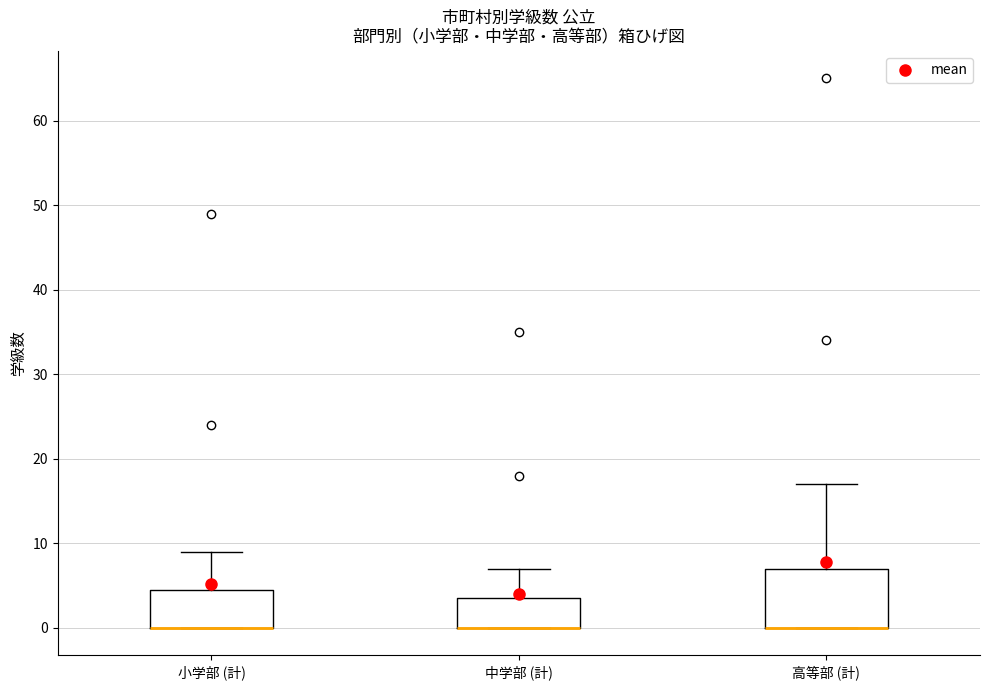

Where does the upper whisker of the box for 中学部 (計) end on the y-axis? The values are not printed on the chart, so give them approximately, as read against the axis.

7